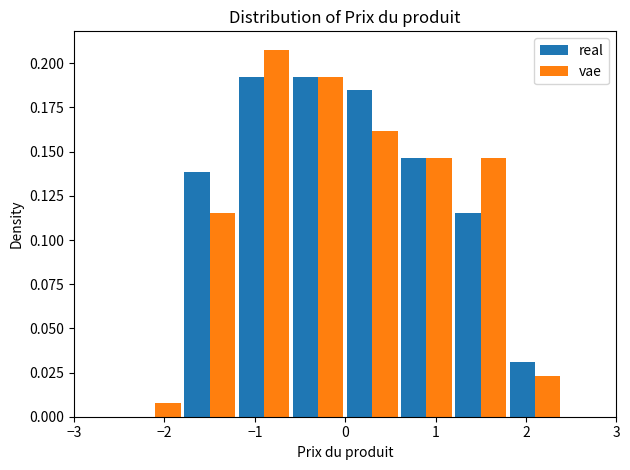

Reading left to right, list every range on the x-axis with the height of the bar of each series over it. The values are not printed on the chart, so give them approximately, as read against the axis.

-3.0 to -2.4: real=0	vae=0
-2.4 to -1.8: real=0	vae=0.010
-1.8 to -1.2: real=0.140	vae=0.115
-1.2 to -0.6: real=0.190	vae=0.210
-0.6 to 0.0: real=0.190	vae=0.190
0.0 to 0.6: real=0.185	vae=0.160
0.6 to 1.2: real=0.145	vae=0.145
1.2 to 1.8: real=0.115	vae=0.145
1.8 to 2.4: real=0.030	vae=0.025
2.4 to 3.0: real=0	vae=0